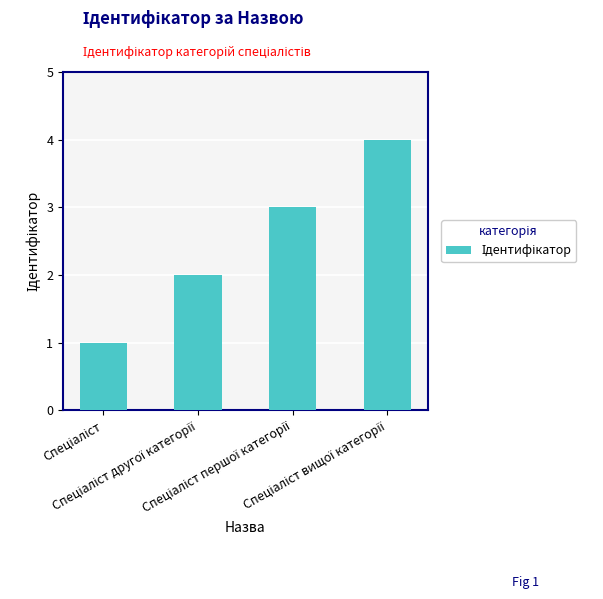

What is the sum of all values?

10